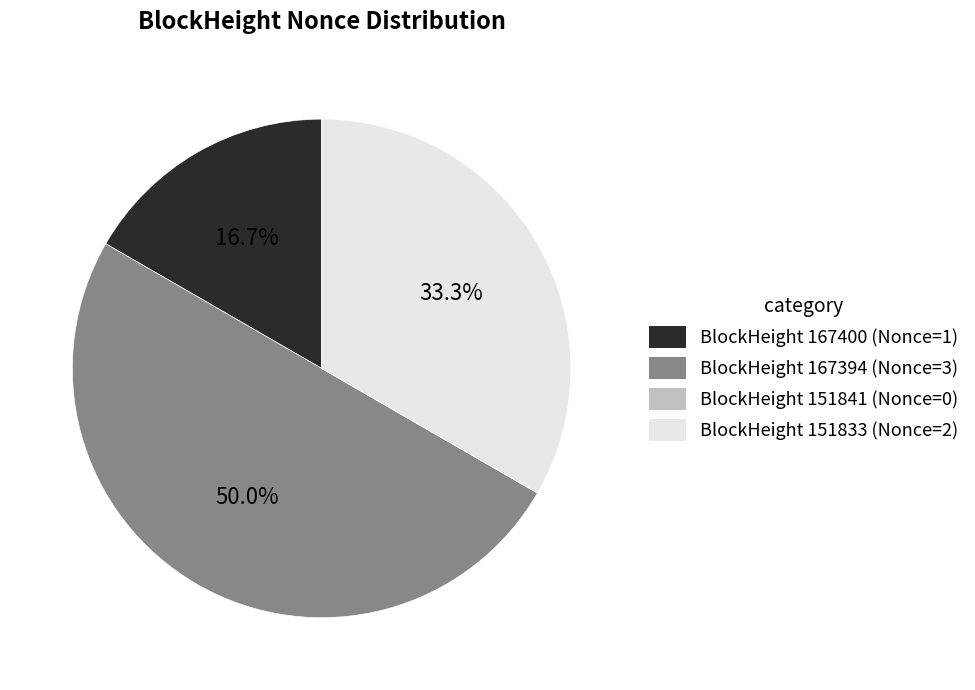

Which has a higher value, BlockHeight 151833 (Nonce=2) or BlockHeight 167394 (Nonce=3)?

BlockHeight 167394 (Nonce=3)